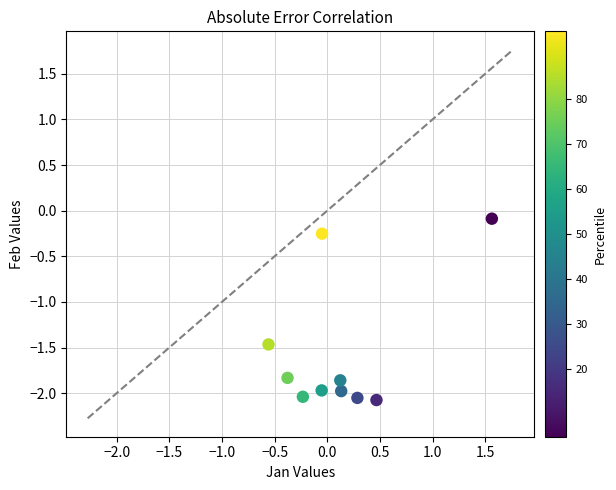

What is the range of X values (max minus min)?

2.1